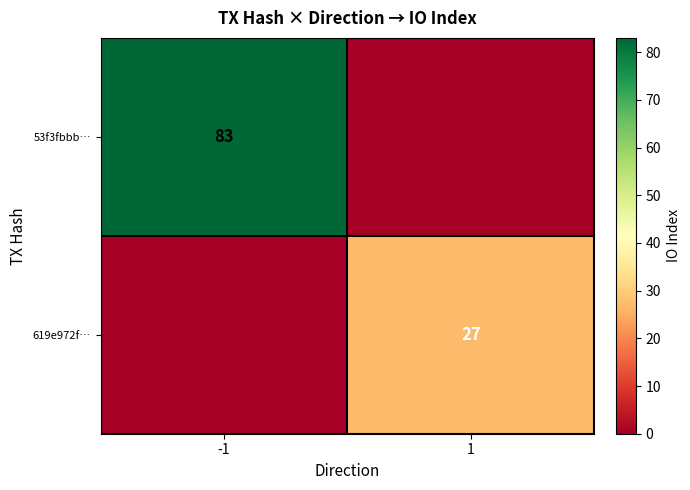

Is the value of 53f3fbbb… at -1 greater than the value of 619e972f… at 1?

Yes